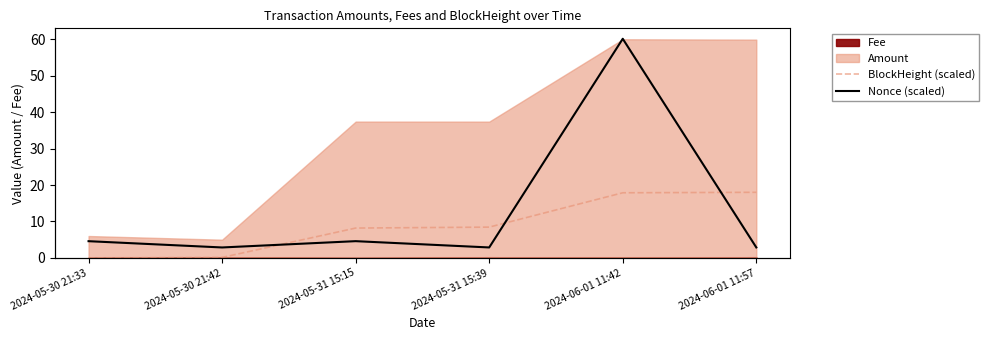

What is the sum of all Nonce (scaled) values?

73.2